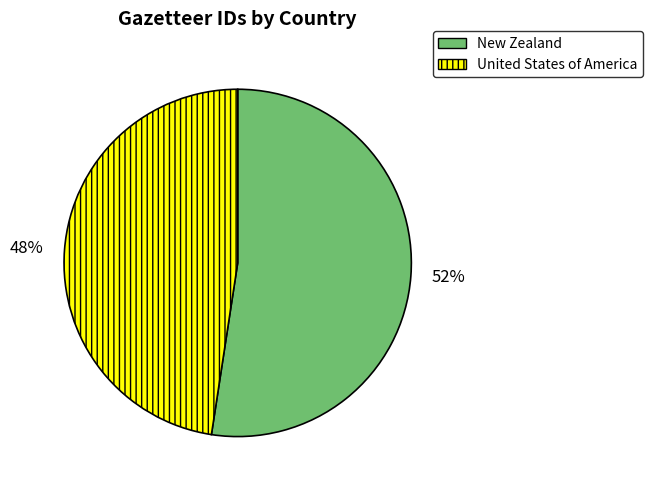

What is the ratio of the value at New Zealand to the value at United States of America?

1.1